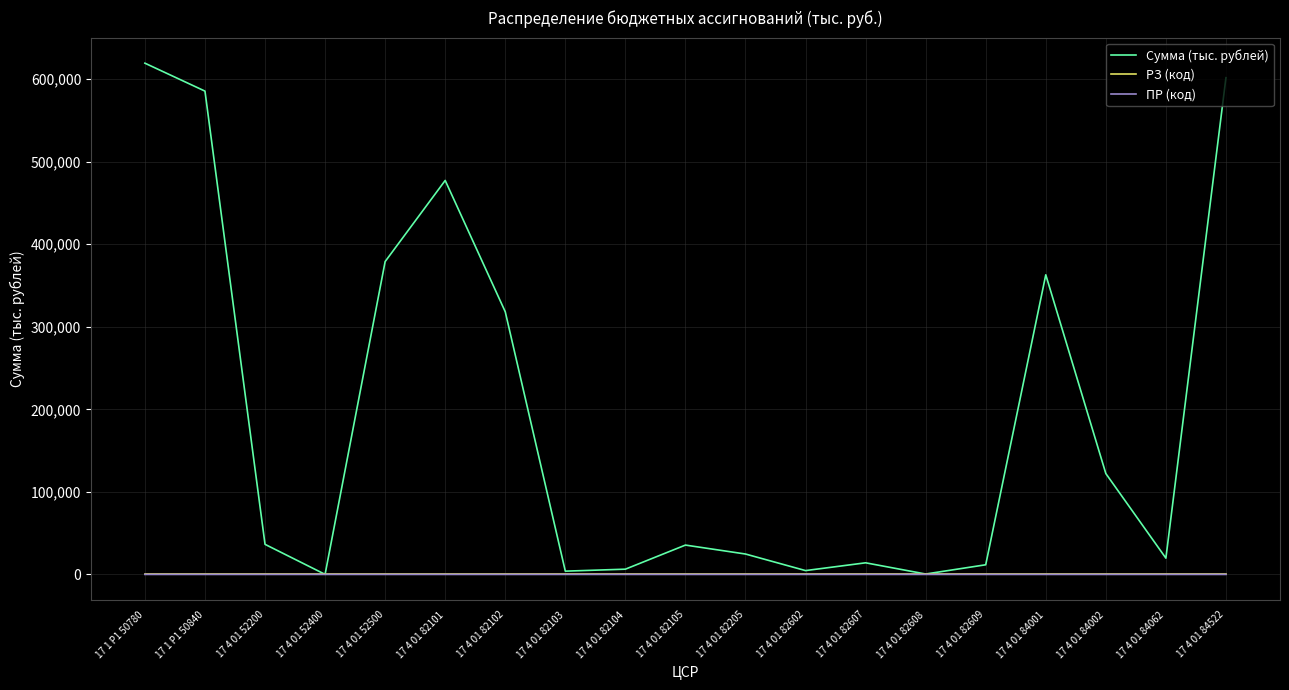

True or false: РЗ (код) and ПР (код) intersect in this chart.

False